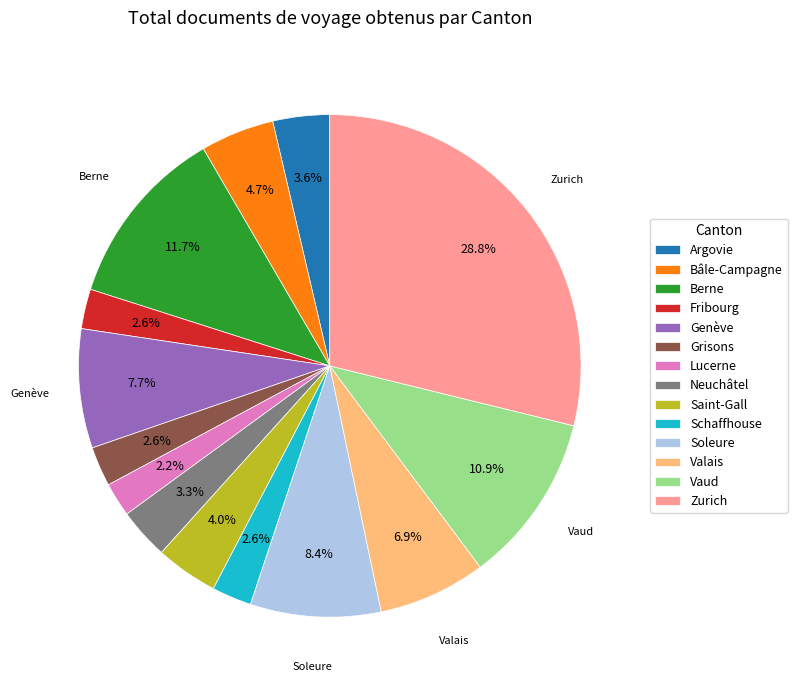

Which slice is the largest?

Zurich